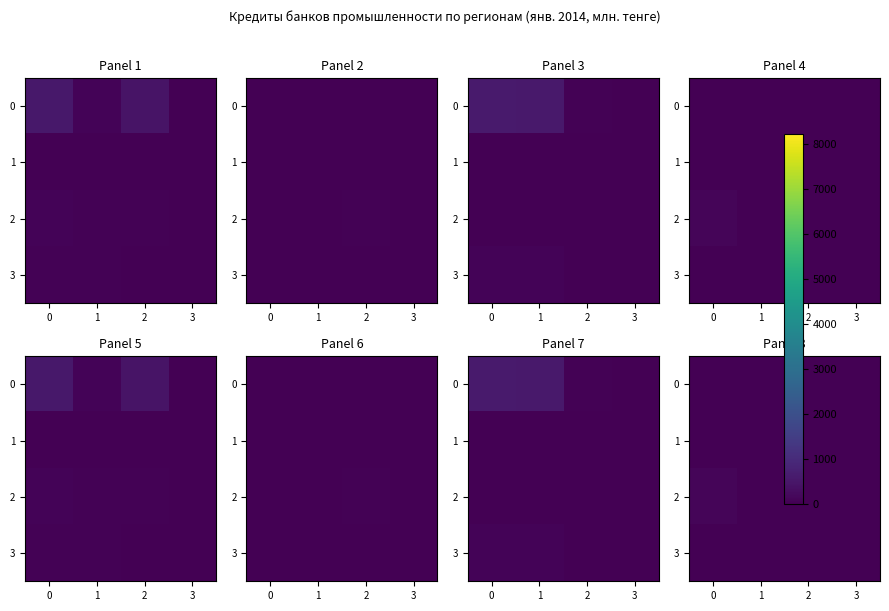

Rank the series at 0 from lowest to highest value.

0, 3, 1, 2